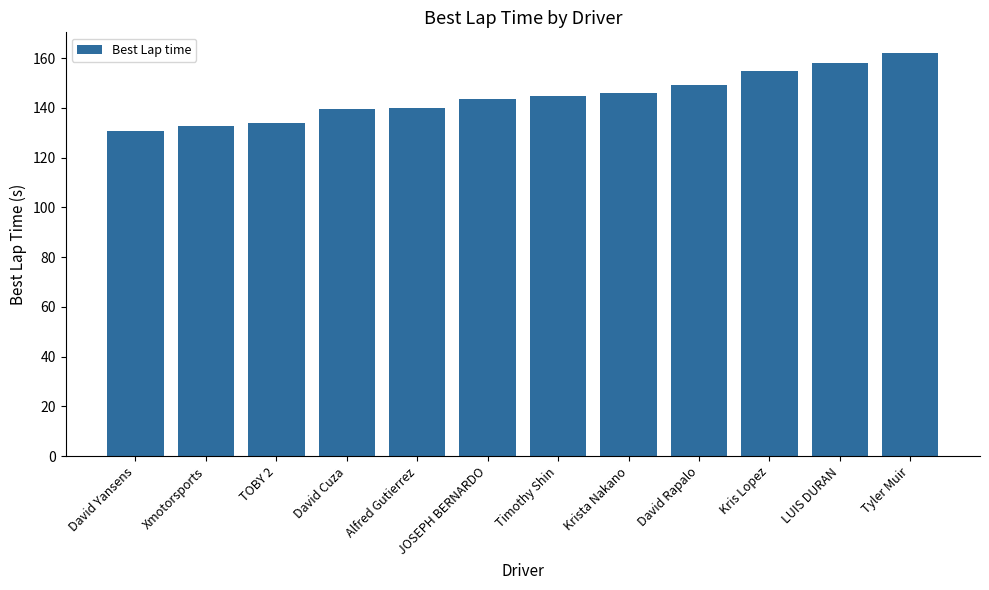

Between David Cuza and Xmotorsports, which is larger?

David Cuza